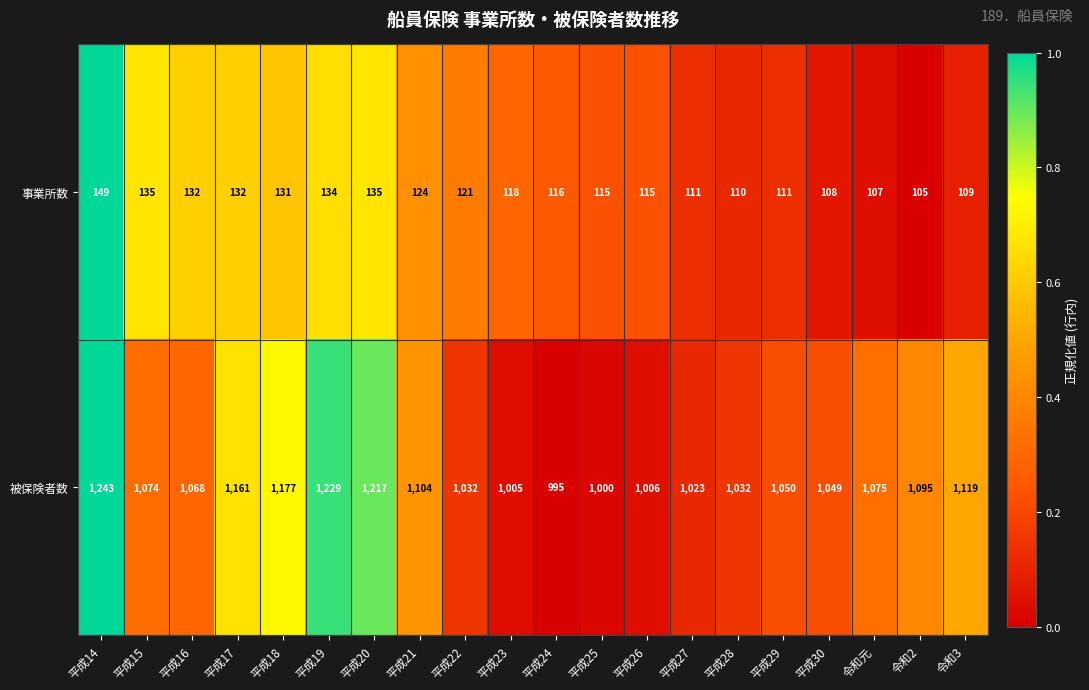

True or false: 事業所数 has a value of 186 at 平成16.

False